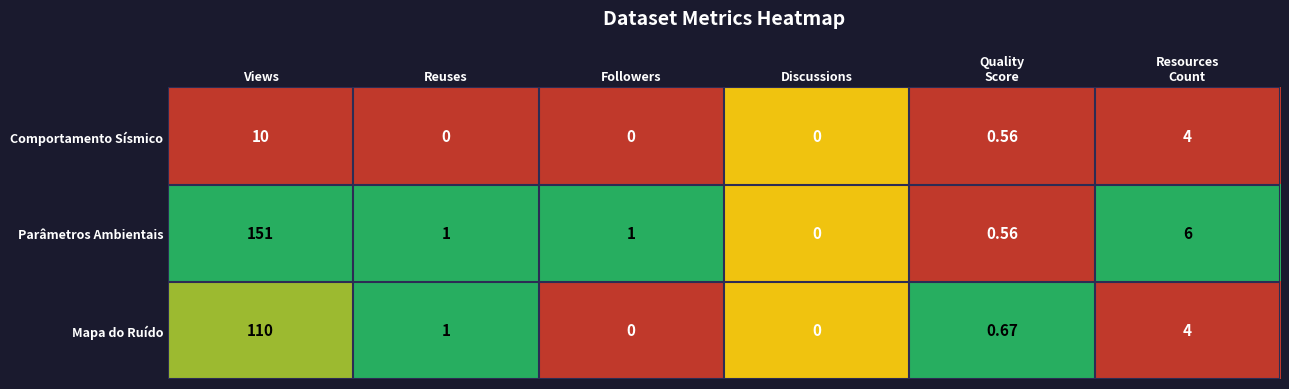

Which series has the largest total across all categories?

Parâmetros Ambientais